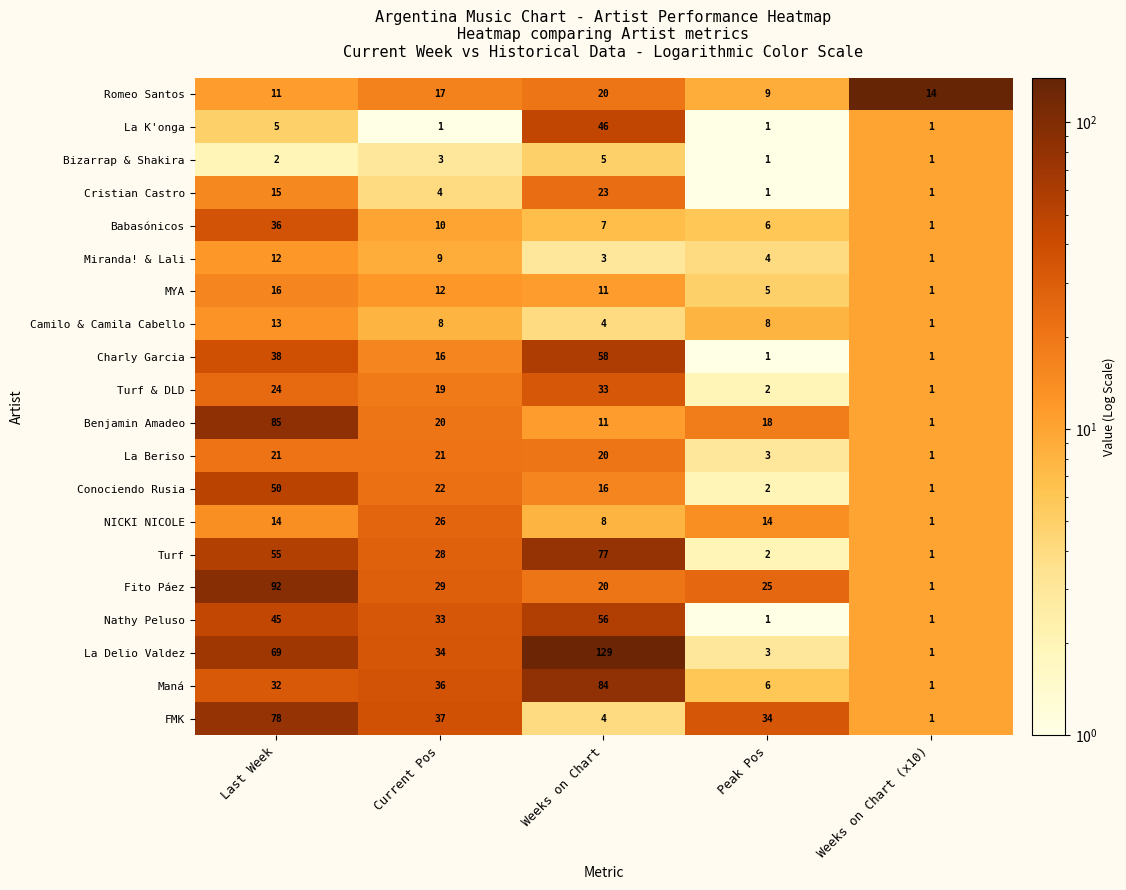

Is it true that La K'onga equals 5 at Last Week?

True